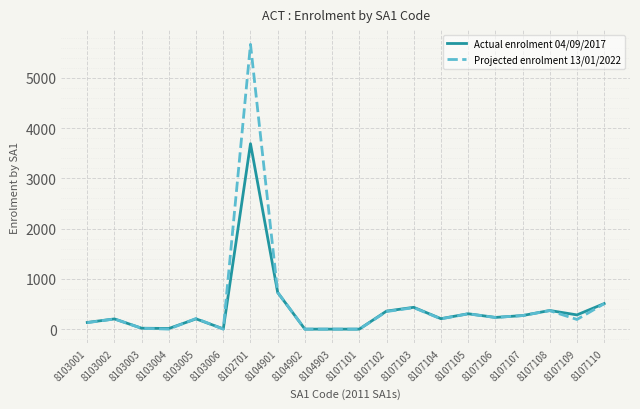

What is the difference between the highest and lowest values at 8103002?

1